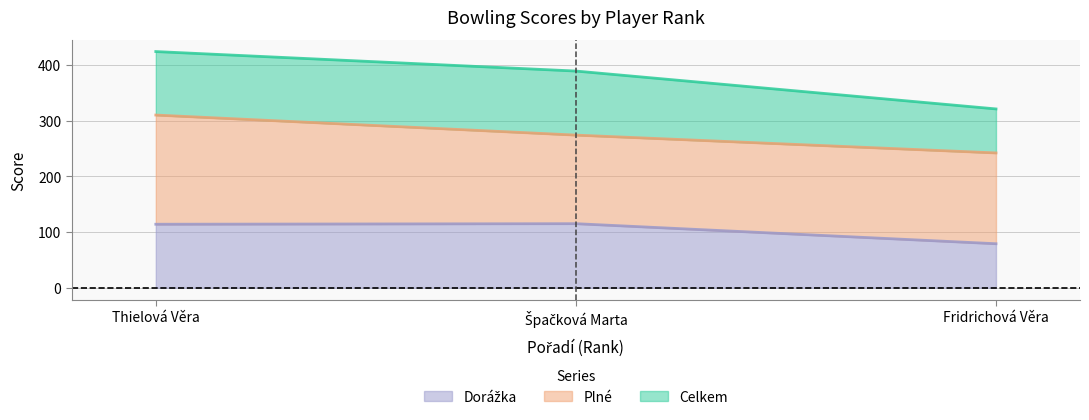

Does the chart have visible grid lines?

Yes